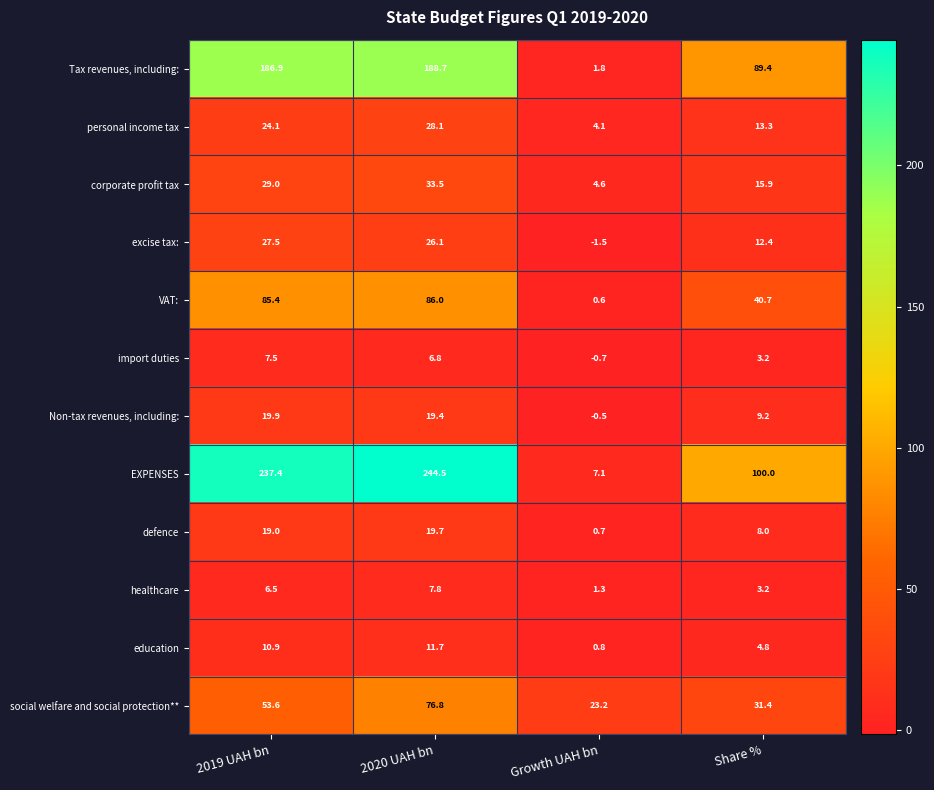

What is the sum of all social welfare and social protection** values?

185.0